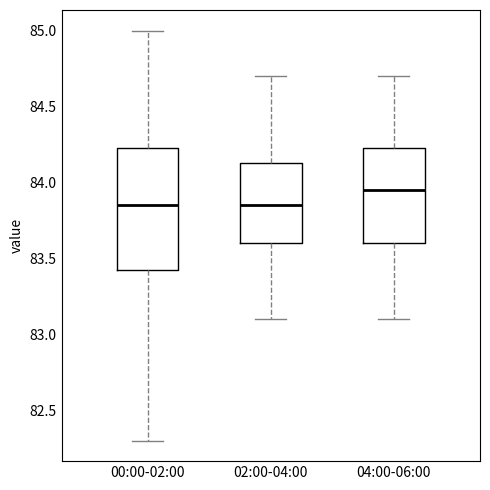

Comparing the boxes themselves (not the whiskers), which one is the tallest?

00:00-02:00